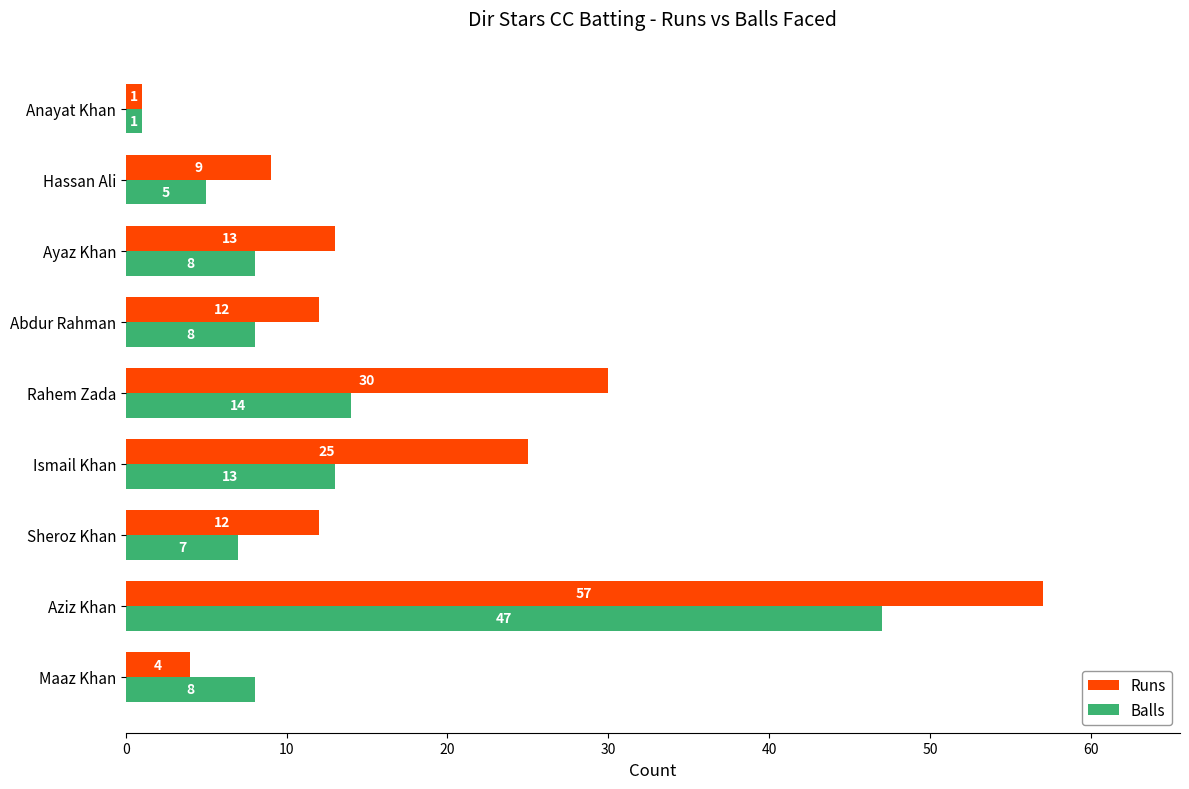

At which label is Balls closest to 24?

Rahem Zada